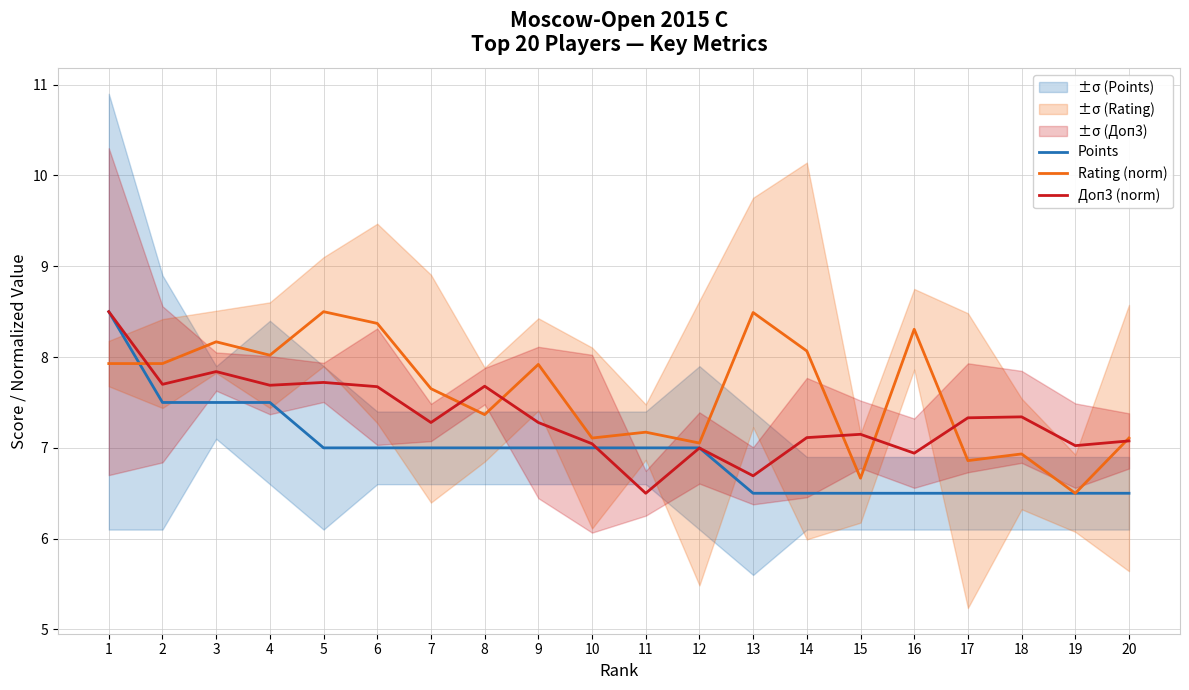

How many intersections are there between Rating (norm) and Доп3 (norm)?

7